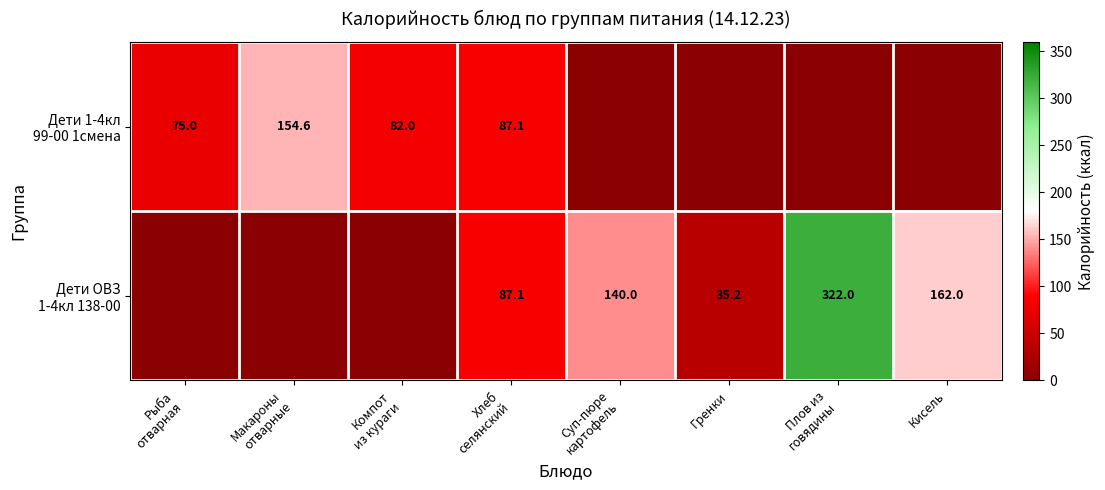

Rank the series at Рыба отварная from lowest to highest value.

Дети ОВЗ 1-4кл 138-00, Дети 1-4кл 99-00 1смена